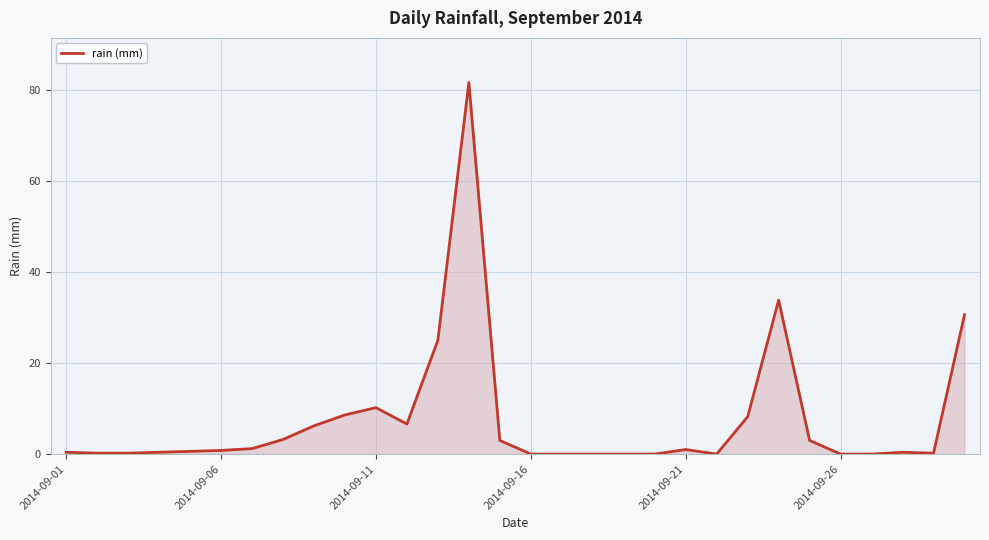

What is the average value?

7.5